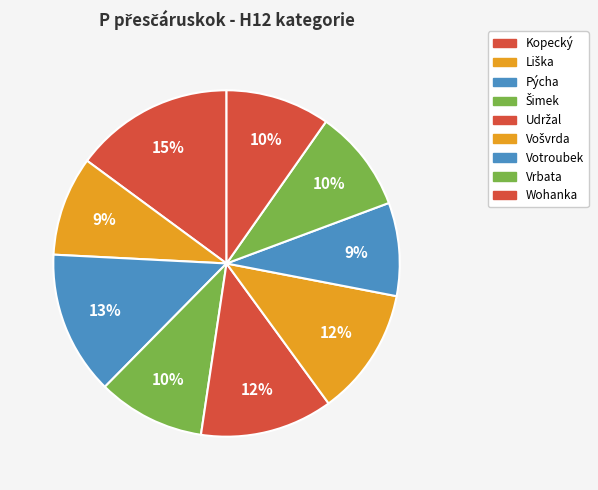

Approximately how many times larger is the value at Šimek compared to Kopecký?

0.7